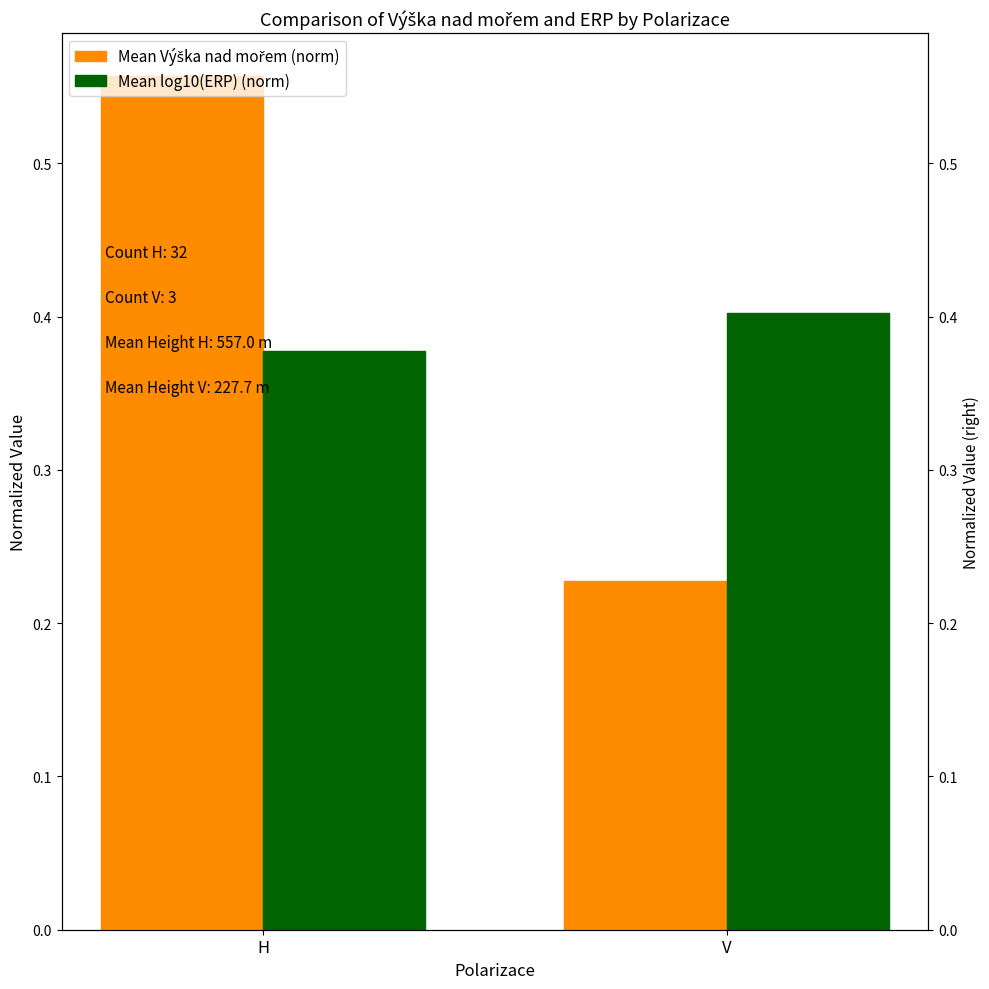

What is the difference between the maximum and minimum values in the Mean Výška nad mořem (norm) series?

0.3